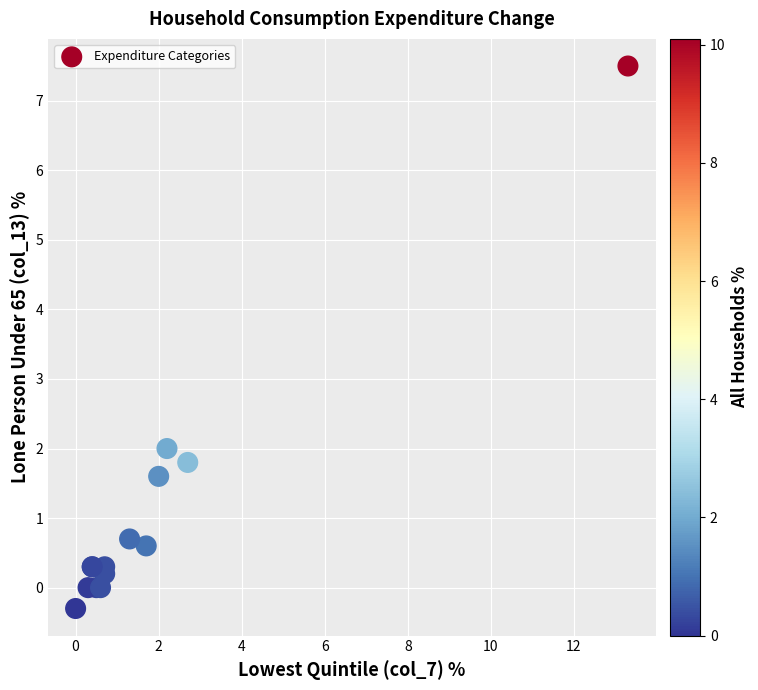

What Y value in the scatter plot is closest to 3?

2.0